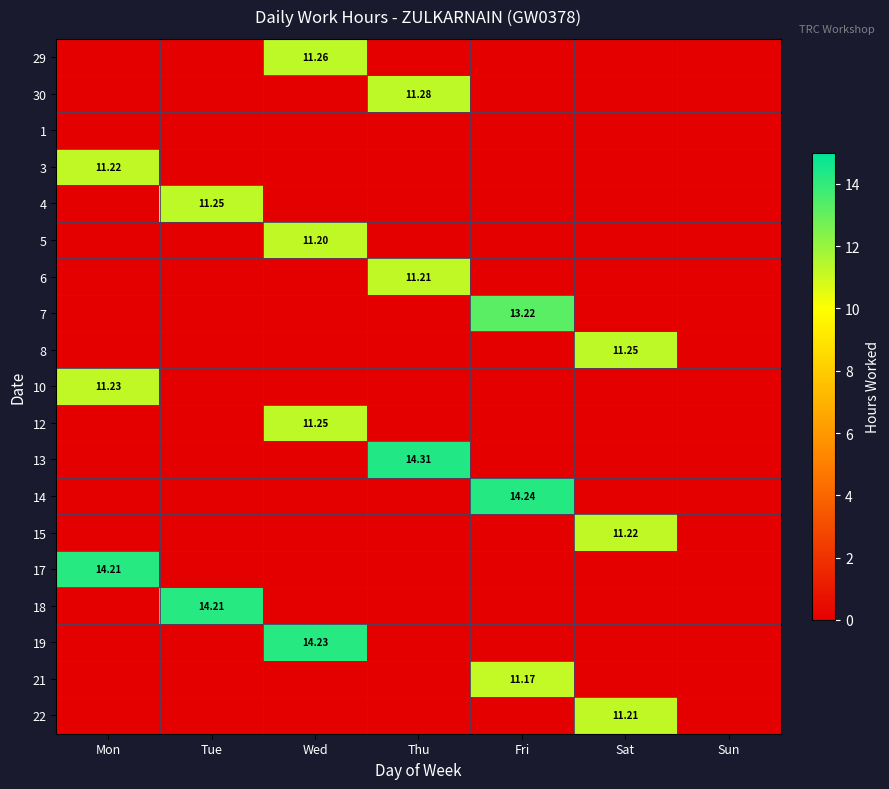

Which has a higher value, Mon or Tue?

Mon